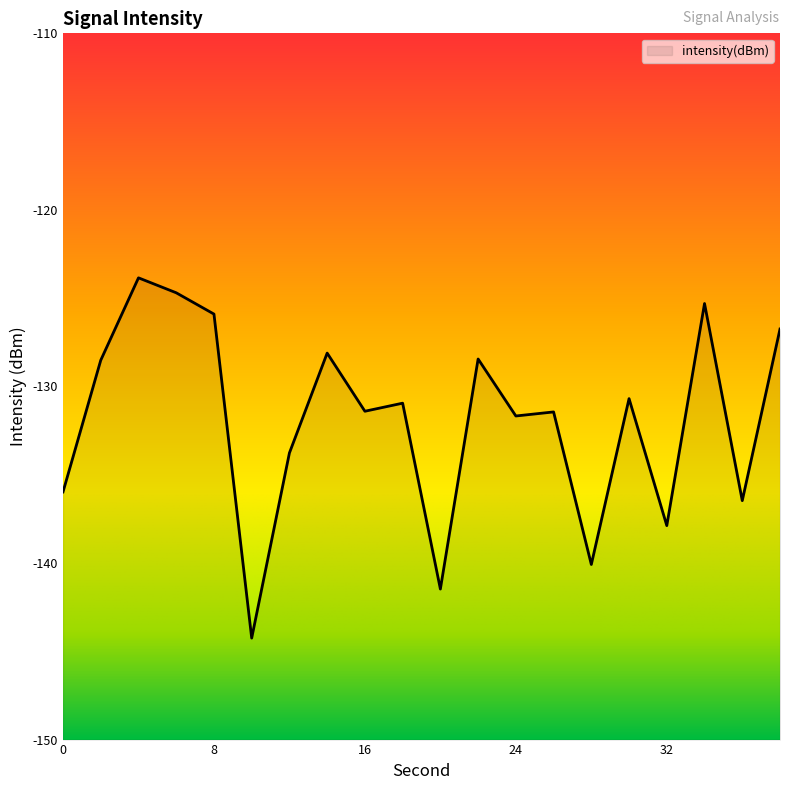

Where is the first local maximum?

4